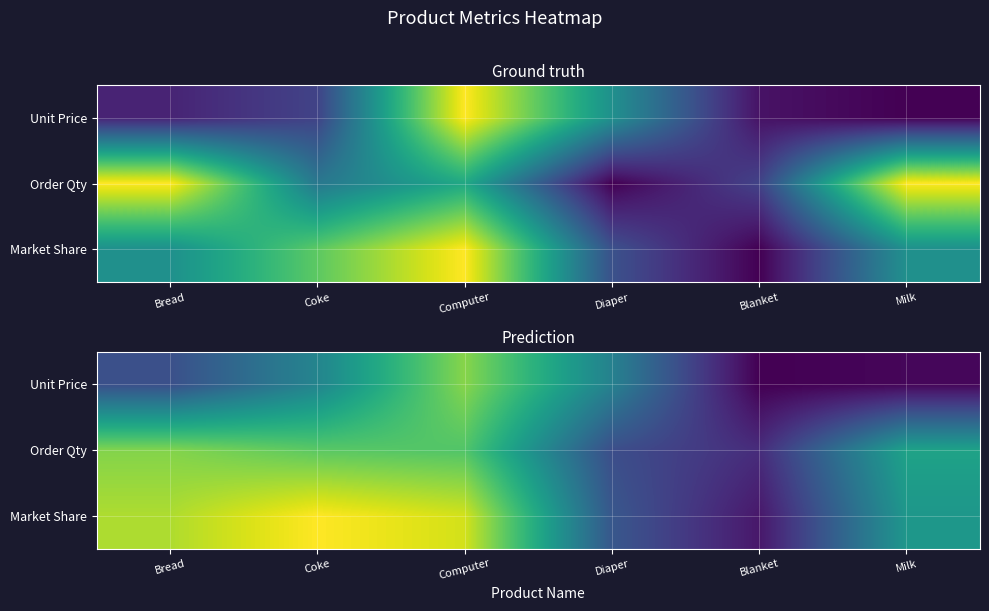

At which category is the sum across all series the highest?

Computer